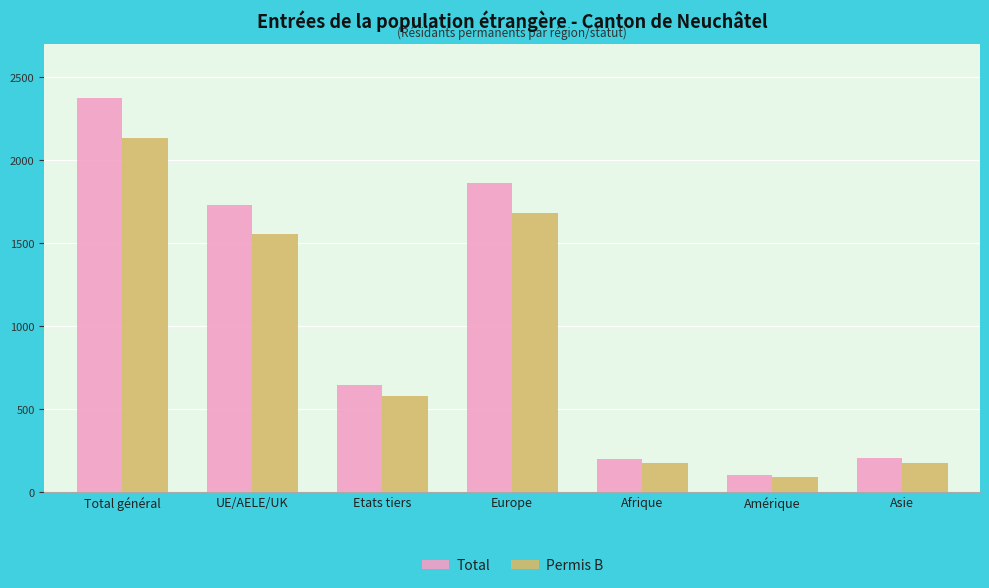

What is the difference between the highest and lowest values at Europe?

182